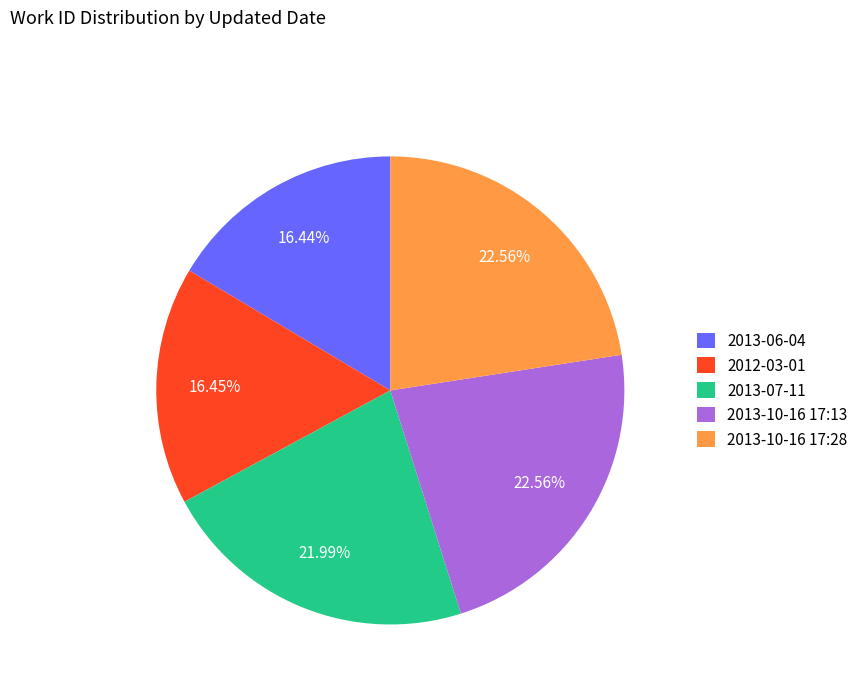

What is the ratio of the value at 2013-10-16 17:13 to the value at 2013-10-16 17:28?

1.0